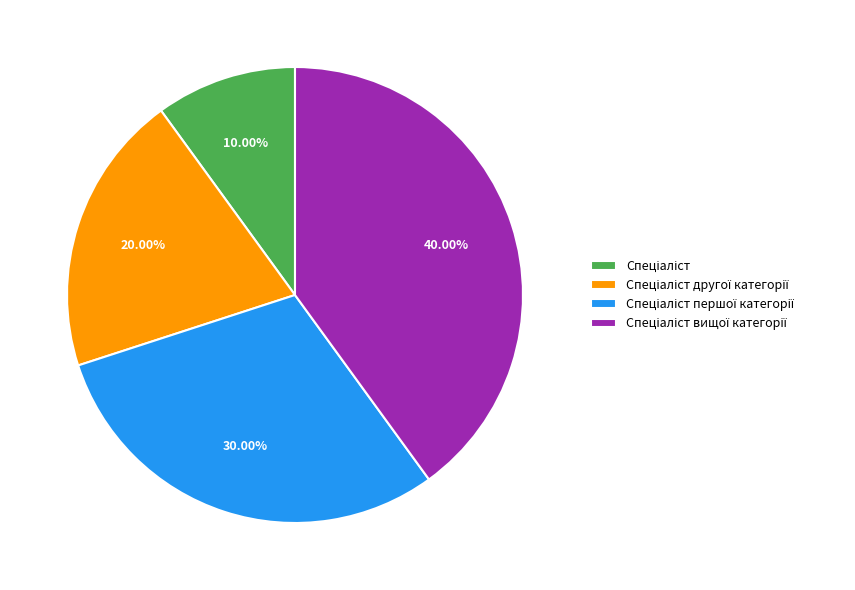

Is there a majority slice in this chart?

No